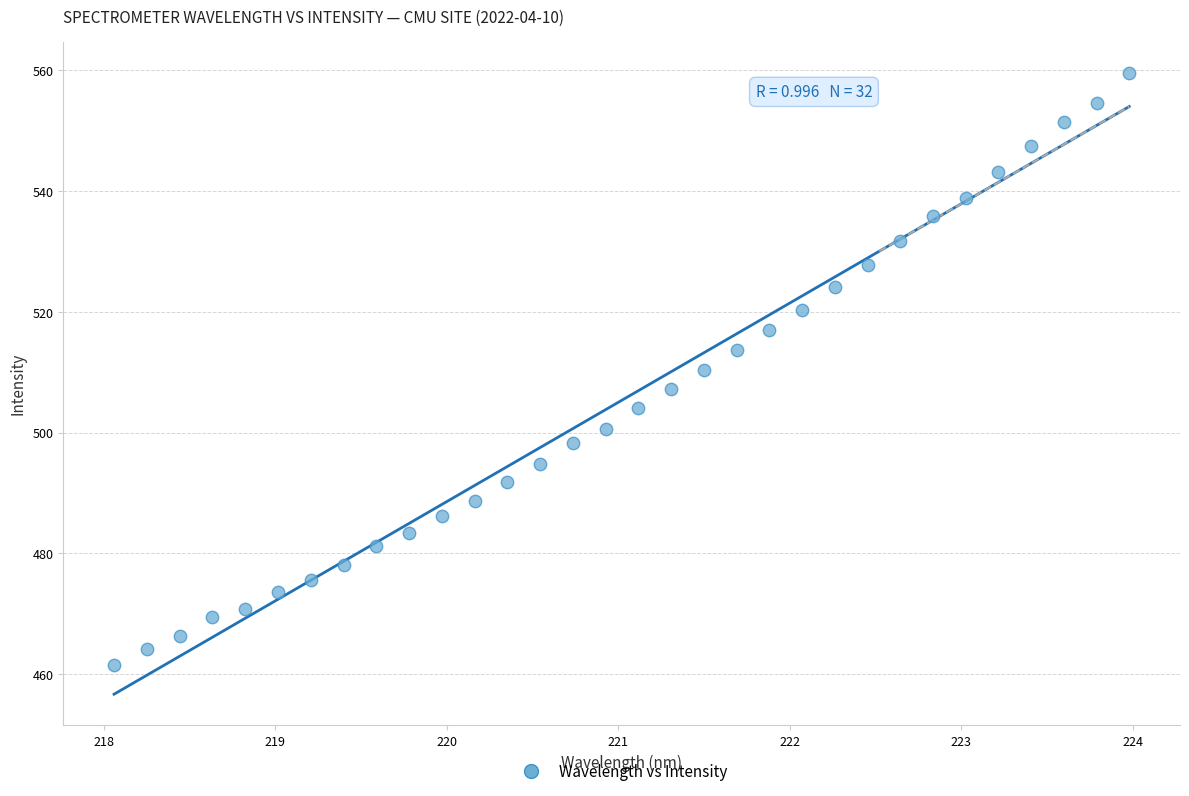

What is the range of Y values (max minus min)?

98.2